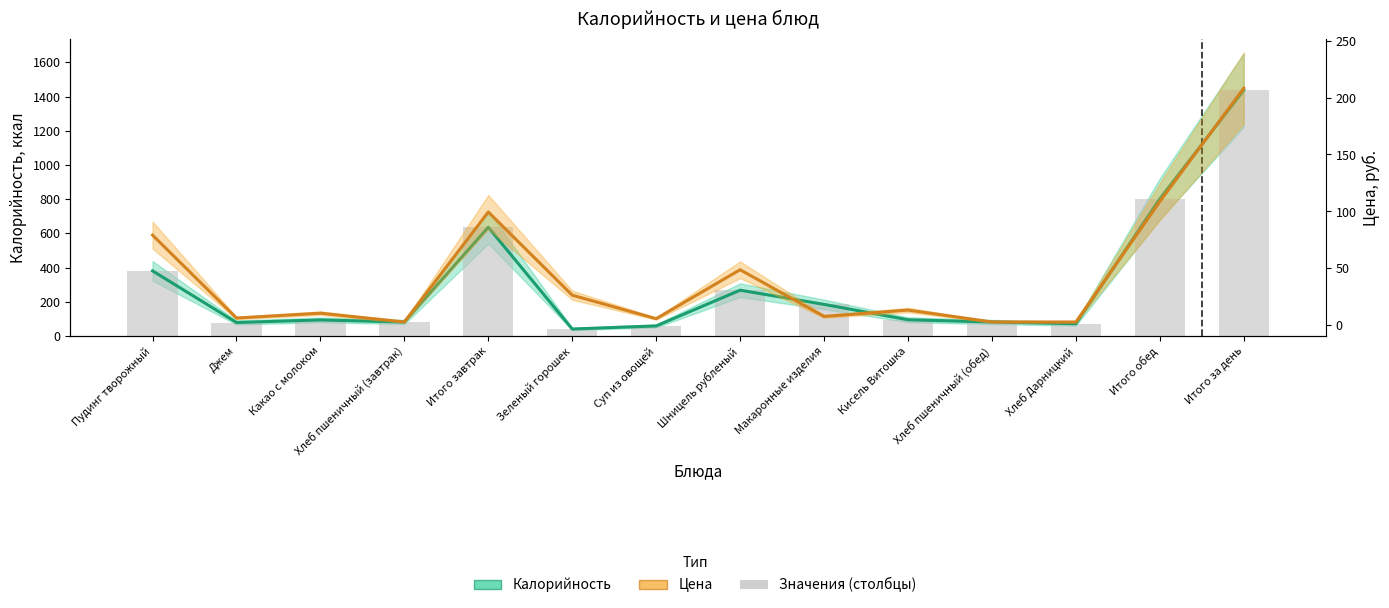

How many values in the Калорийность (ккал) series are below 95?

7